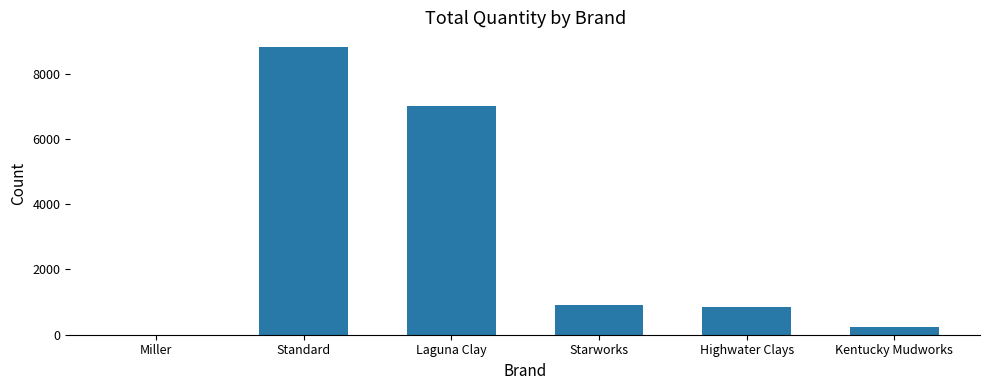

Which label corresponds to the largest value in the chart?

Standard